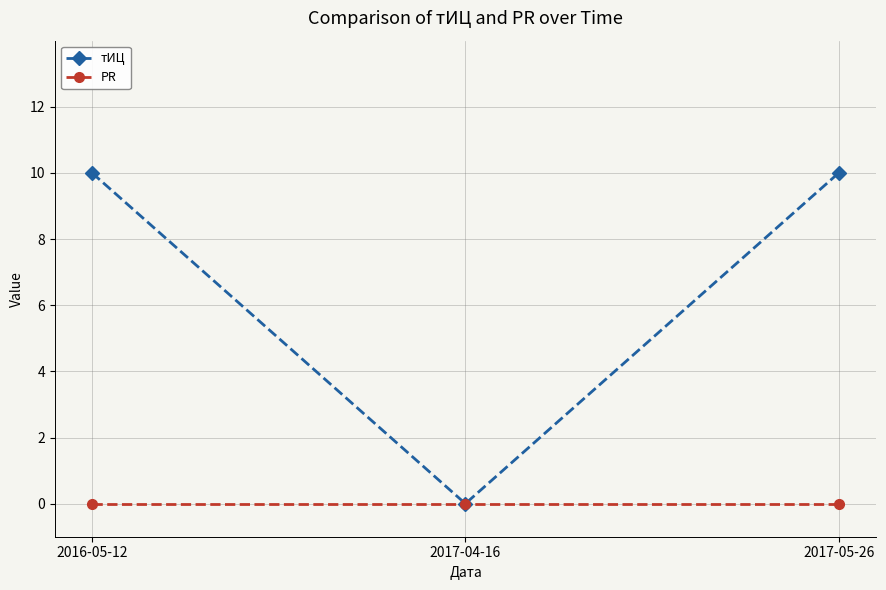

What is the value of the тИЦ point at the 1st from the left?

10